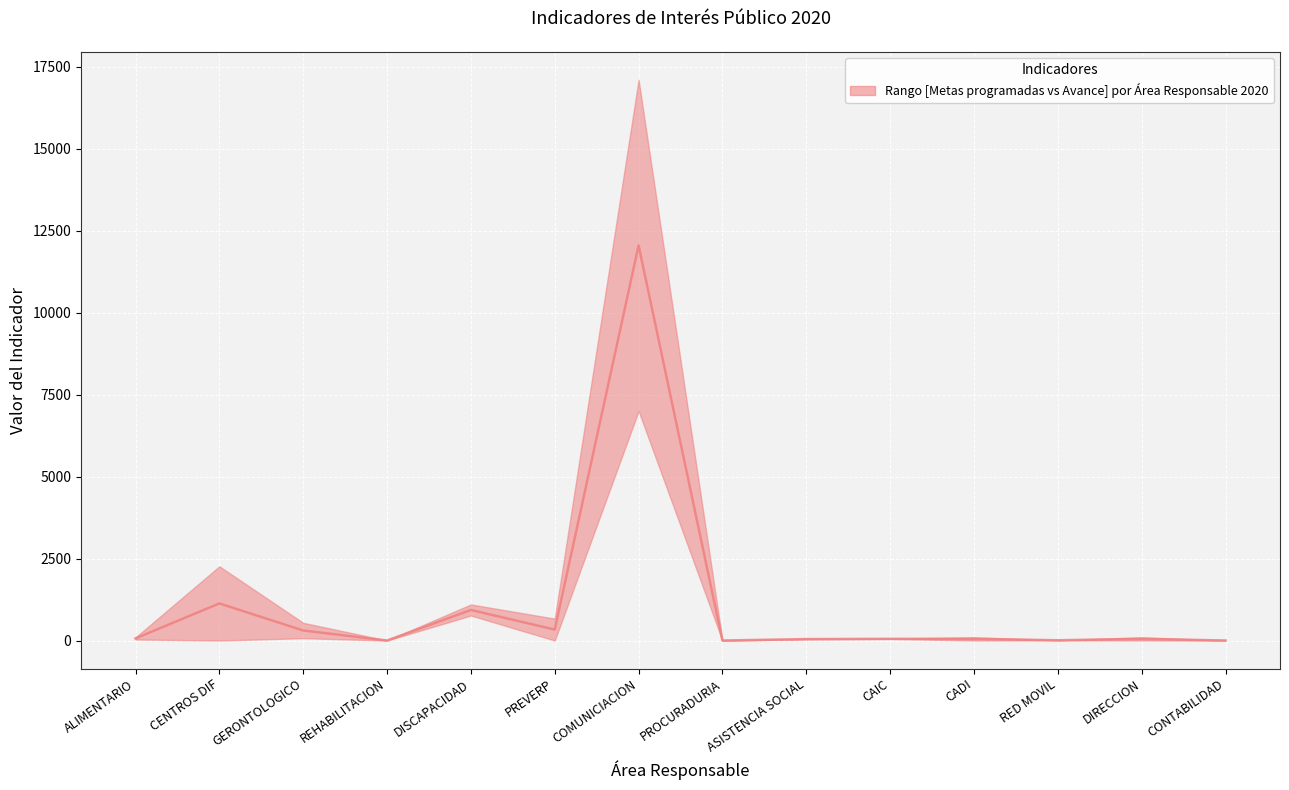

Where is the first local minimum?

REHABILITACION